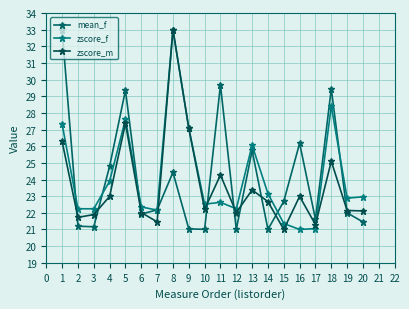

The value of mean_f at 14 is 45.5. True or false?

False